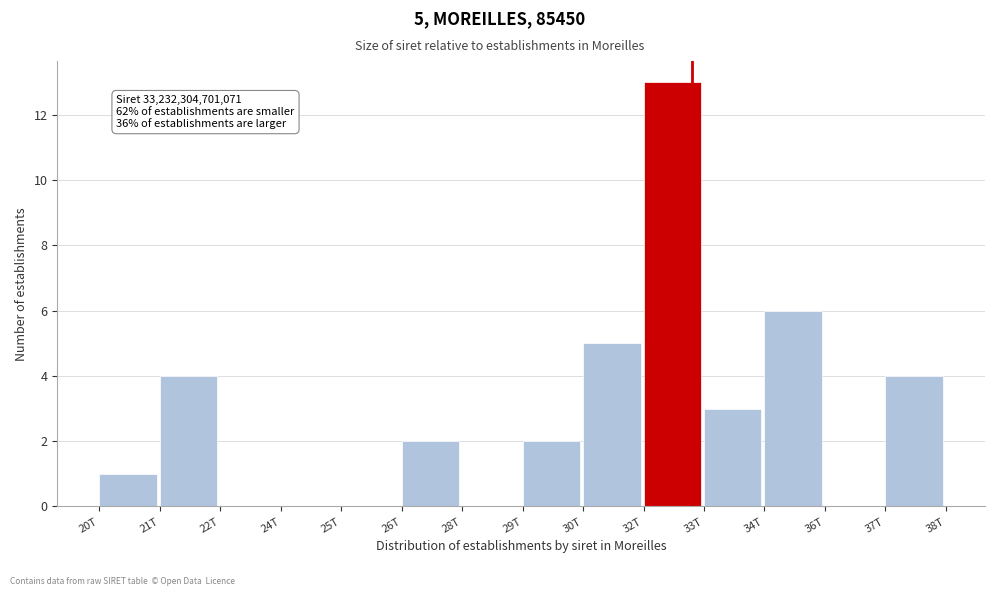

Reading right to left, what are all the values shown in this chart?

37T=4	36T=0	34T=6	33T=3	32T=13	30T=5	29T=2	28T=0	26T=2	25T=0	24T=0	22T=0	21T=4	20T=1